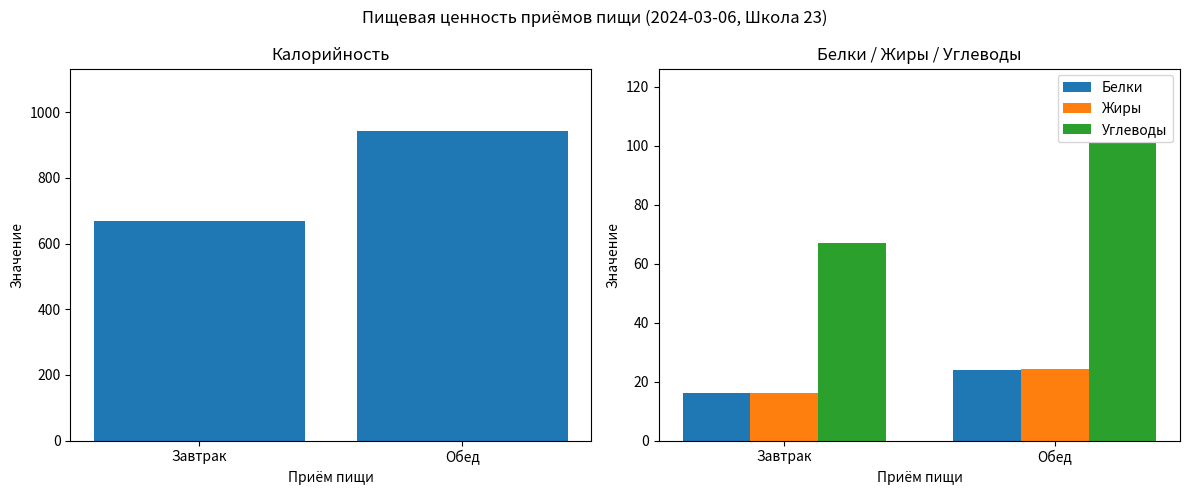

Is it true that Углеводы equals 51.9 at Обед?

False